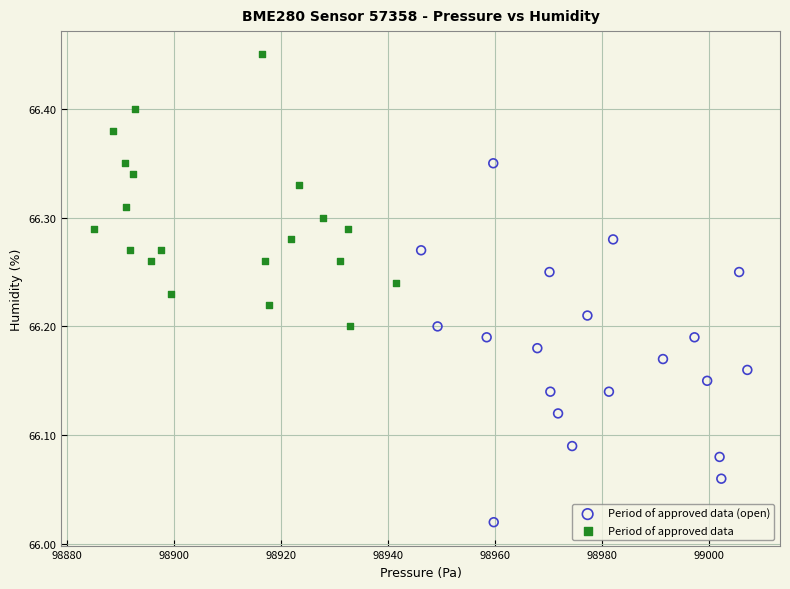

Which series has the largest Y range (max minus min)?

Period of approved data (open)